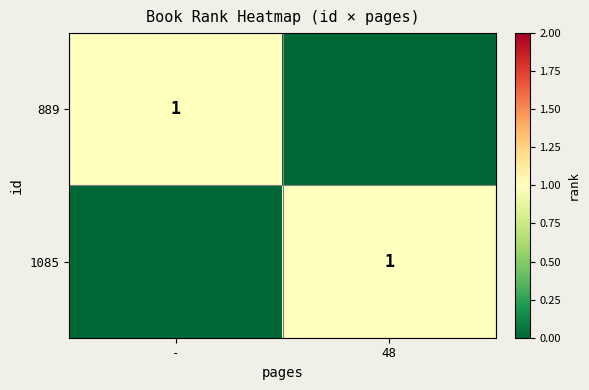

Is it true that 889 equals 1 at -?

True